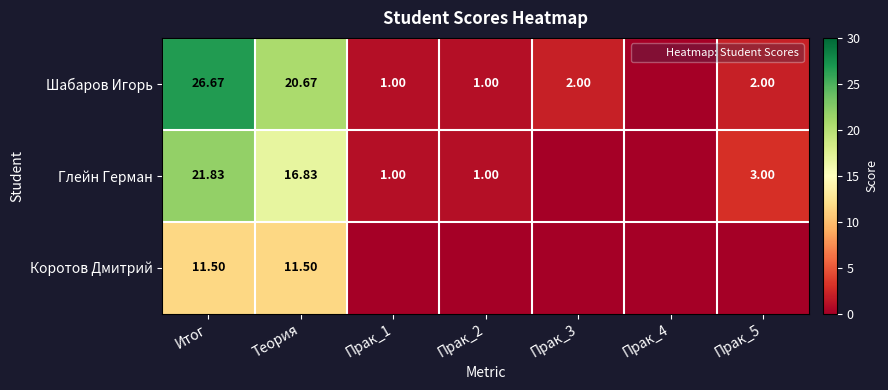

At which label does Шабаров Игорь first exceed 2?

Итог